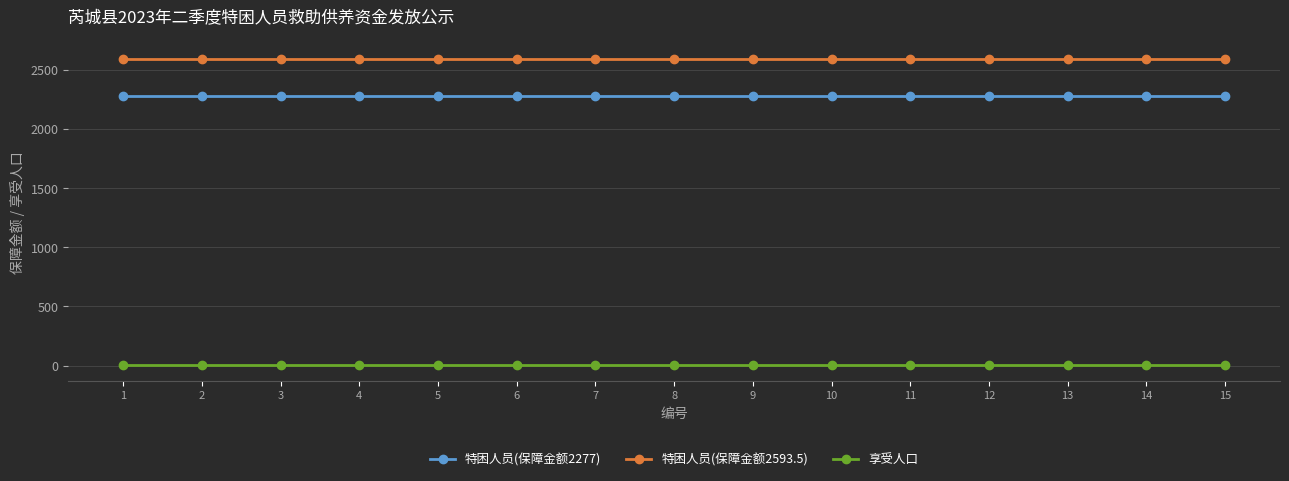

At how many categories does at least one series exceed 57?

15